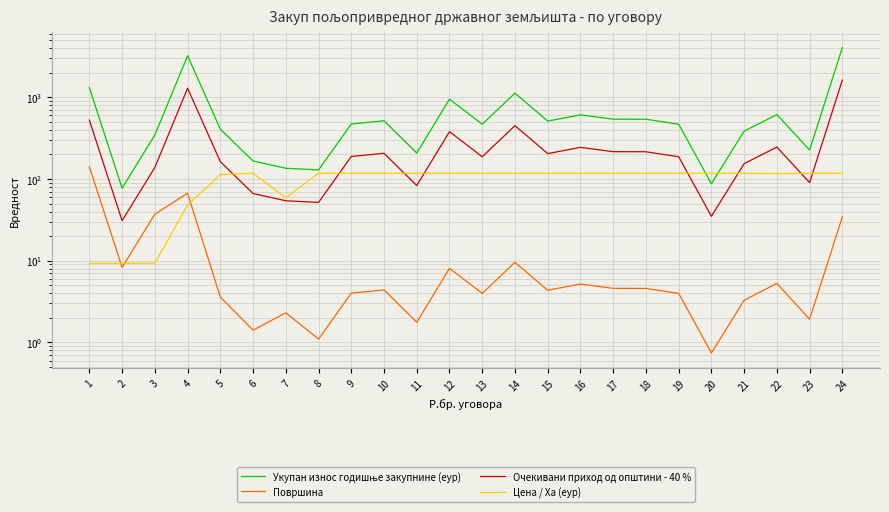

At which category does Очекивани приход од општини - 40 % reach its first local peak?

4